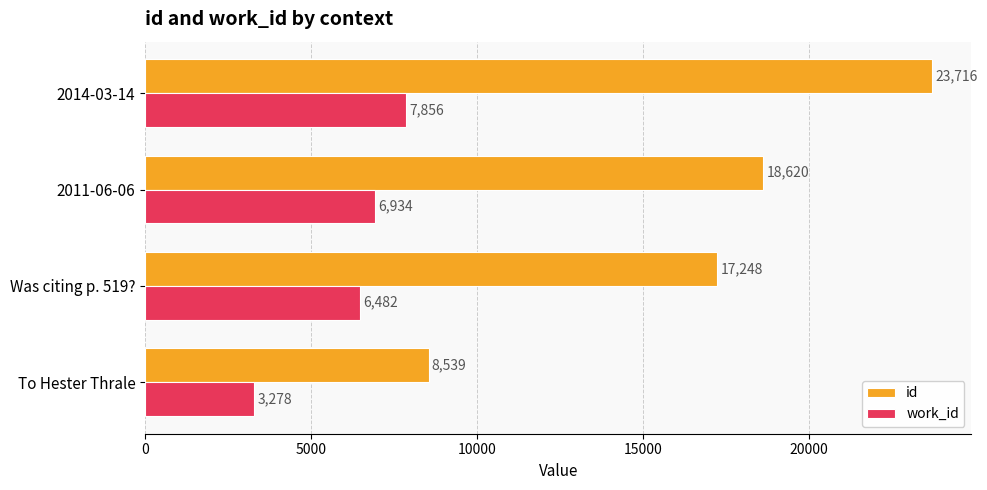

The id series shows 28250 at 2011-06-06. True or false?

False